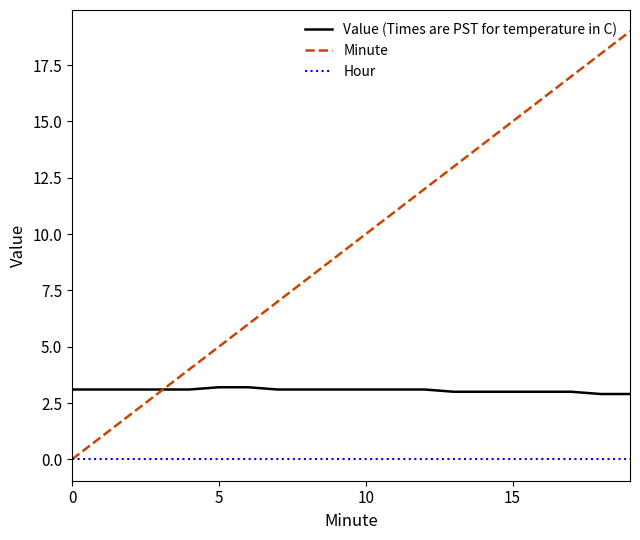

What are all the series names shown in the legend?

Value (Times are PST for temperature in C), Minute, Hour